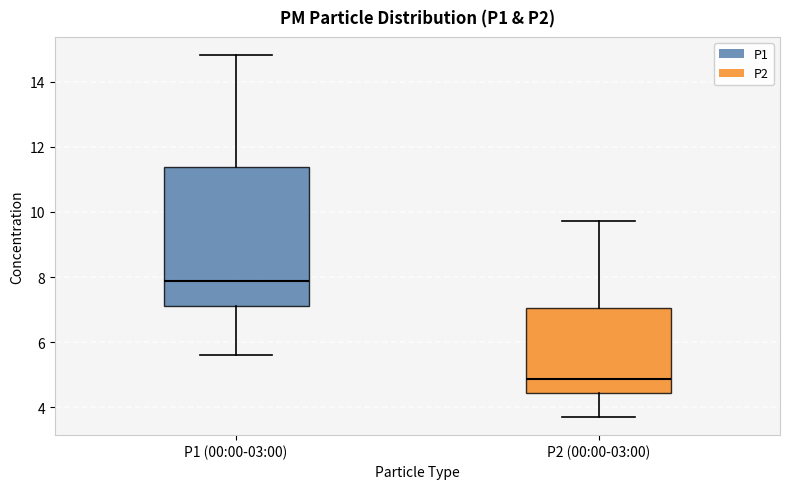

Reading left to right, read every box against the y-axis: the position of its median line, the range the box covers, and the ends of its whiskers. The values are not printed on the chart, so give them approximately, as read against the axis.

P1 (00:00-03:00): median 7.8, box 7.2 to 11.4, whiskers 5.6 to 14.8
P2 (00:00-03:00): median 4.8, box 4.4 to 7.0, whiskers 3.8 to 9.8